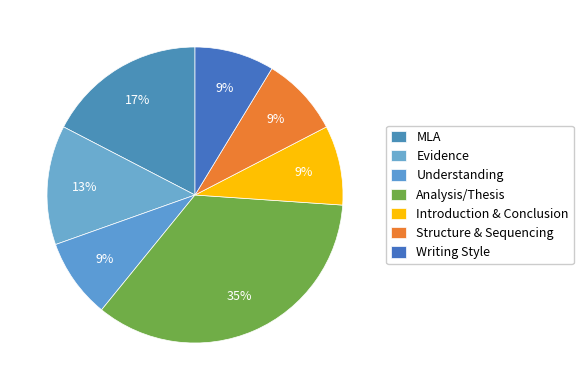

Count the number of slices in the pie.

7